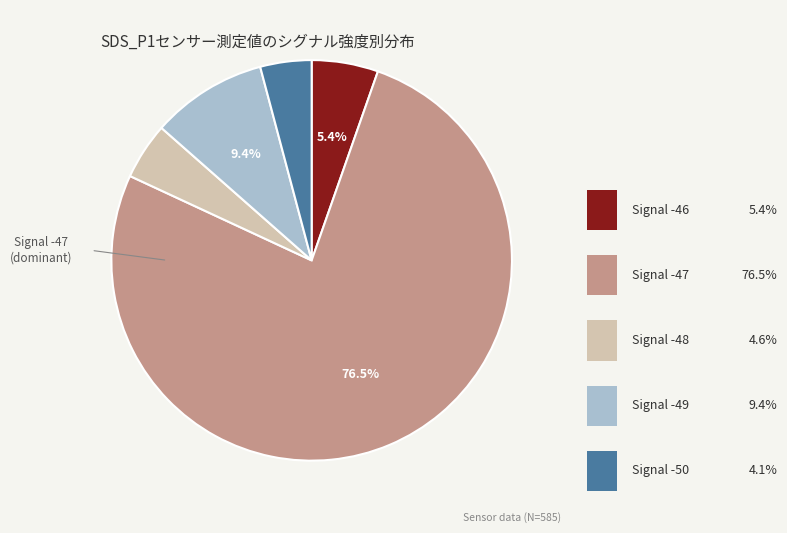

How many segments does this pie chart have?

5